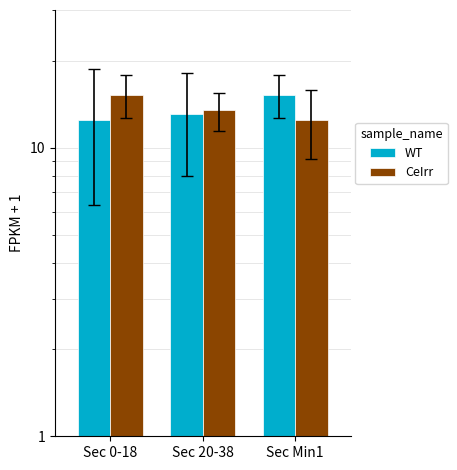

Count the number of data series in this chart.

2